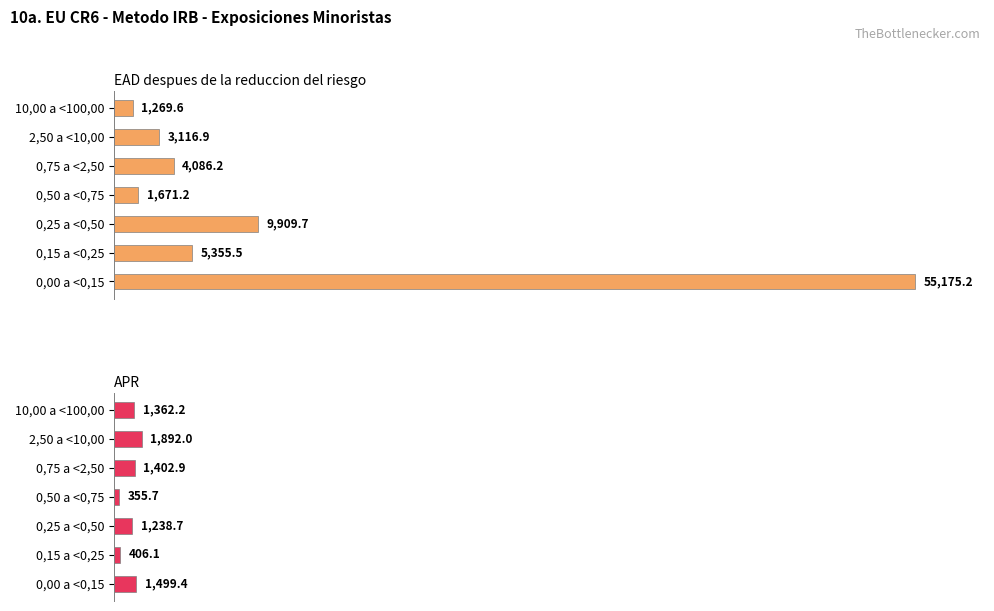

How many distinct data groups are displayed?

2